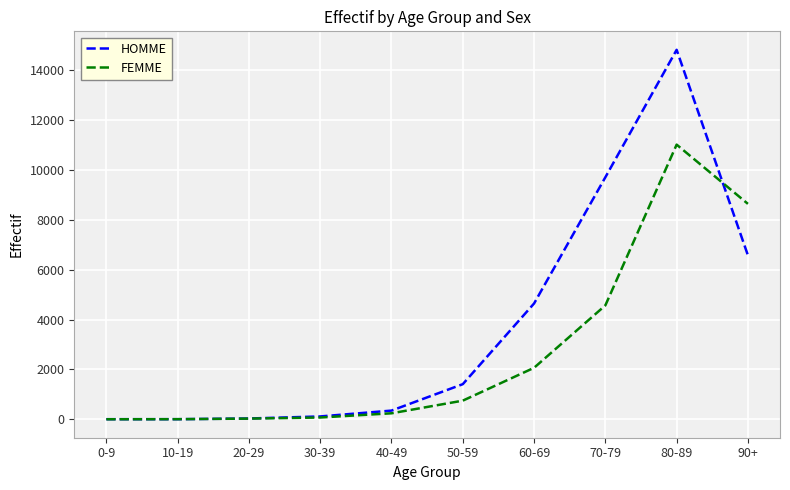

What is the maximum value shown in the chart?

14818